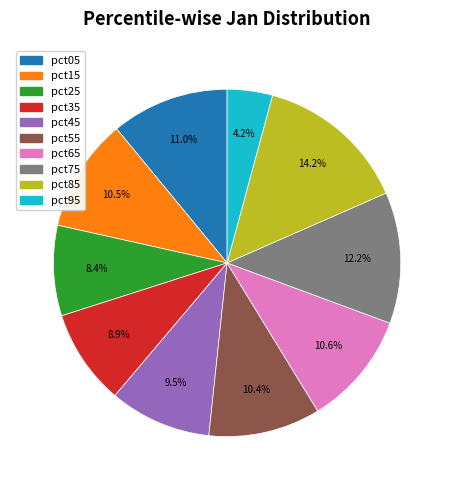

Approximately how many times larger is the value at pct45 compared to pct05?

0.9